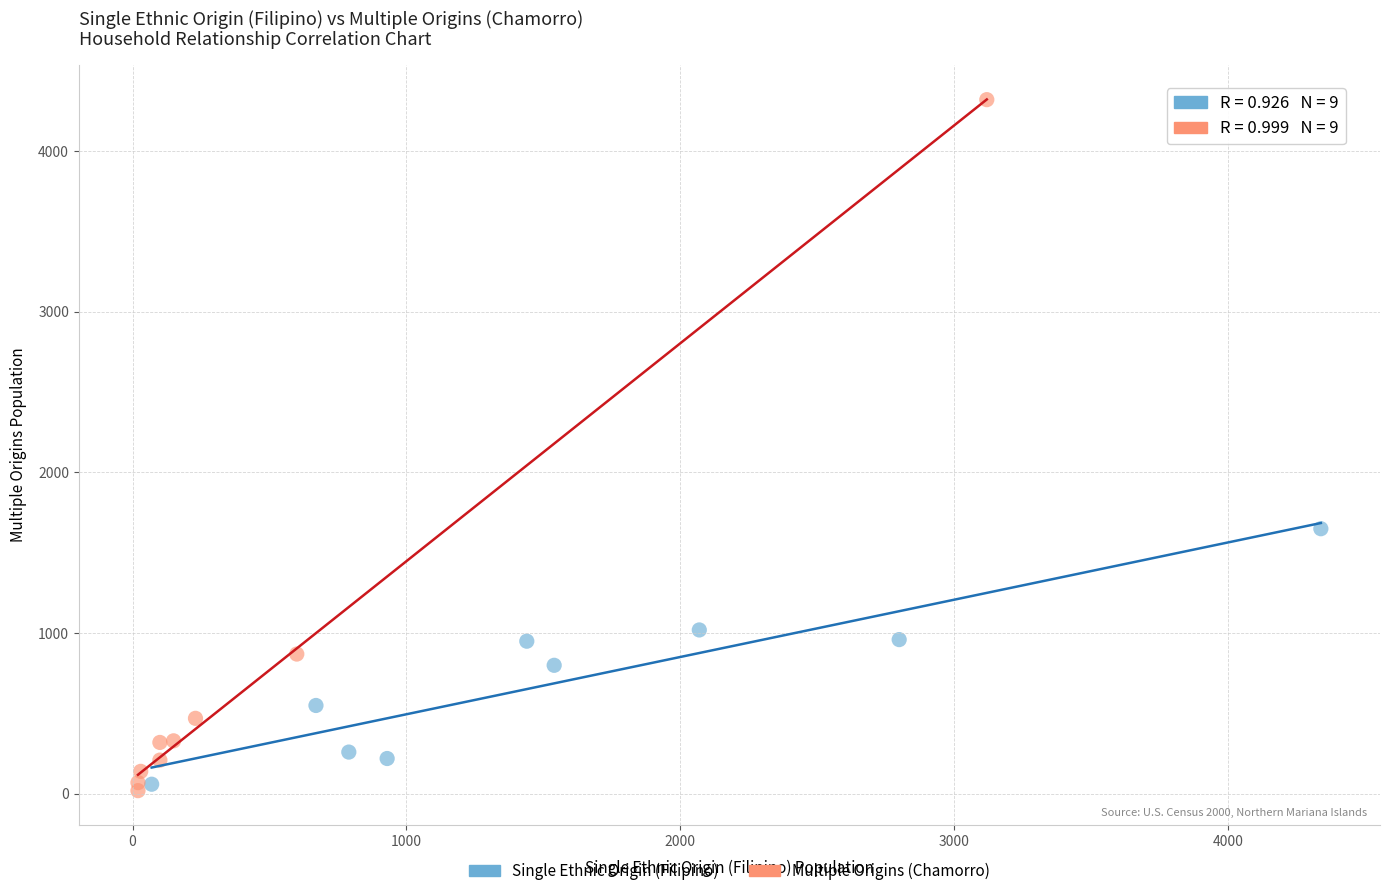

What are all the series names shown in the legend?

Single Ethnic Origin (Filipino), Multiple Origins (Chamorro)